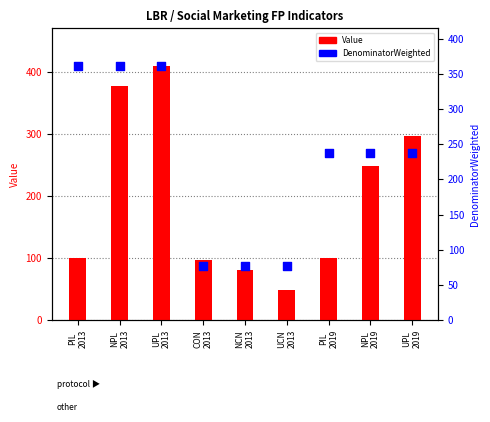

Which series reaches the minimum Y coordinate?

Value